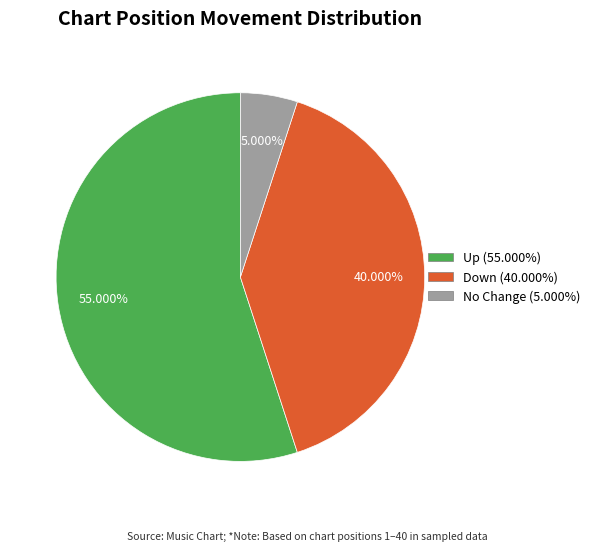

Is there a majority slice in this chart?

Yes